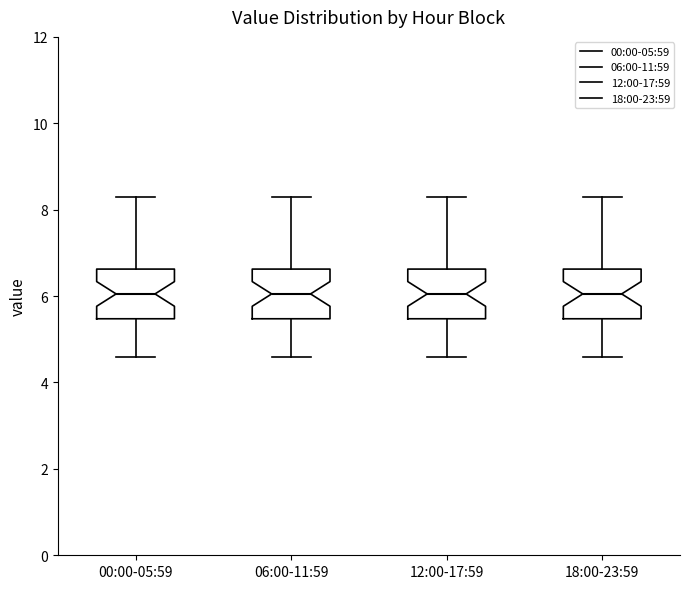

Reading left to right, read every box against the y-axis: the position of its median line, the range the box covers, and the ends of its whiskers. The values are not printed on the chart, so give them approximately, as read against the axis.

00:00-05:59: median 6.0, box 5.4 to 6.6, whiskers 4.6 to 8.4
06:00-11:59: median 6.0, box 5.4 to 6.6, whiskers 4.6 to 8.4
12:00-17:59: median 6.0, box 5.4 to 6.6, whiskers 4.6 to 8.4
18:00-23:59: median 6.0, box 5.4 to 6.6, whiskers 4.6 to 8.4